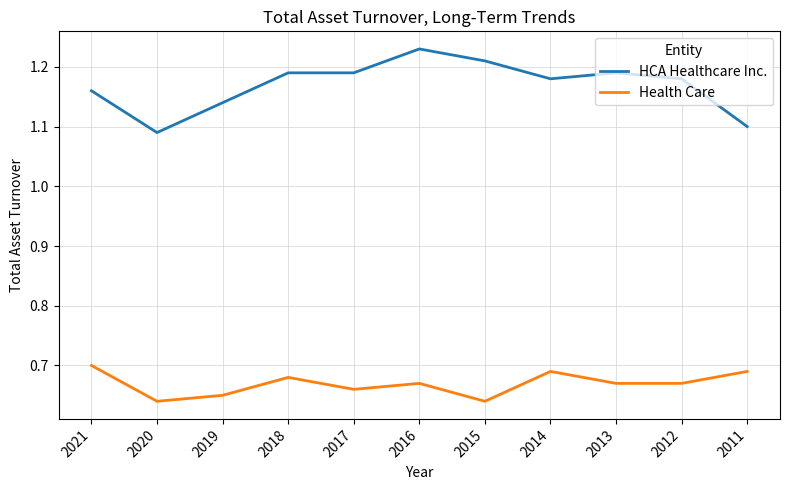

How many lines are shown in the chart?

2